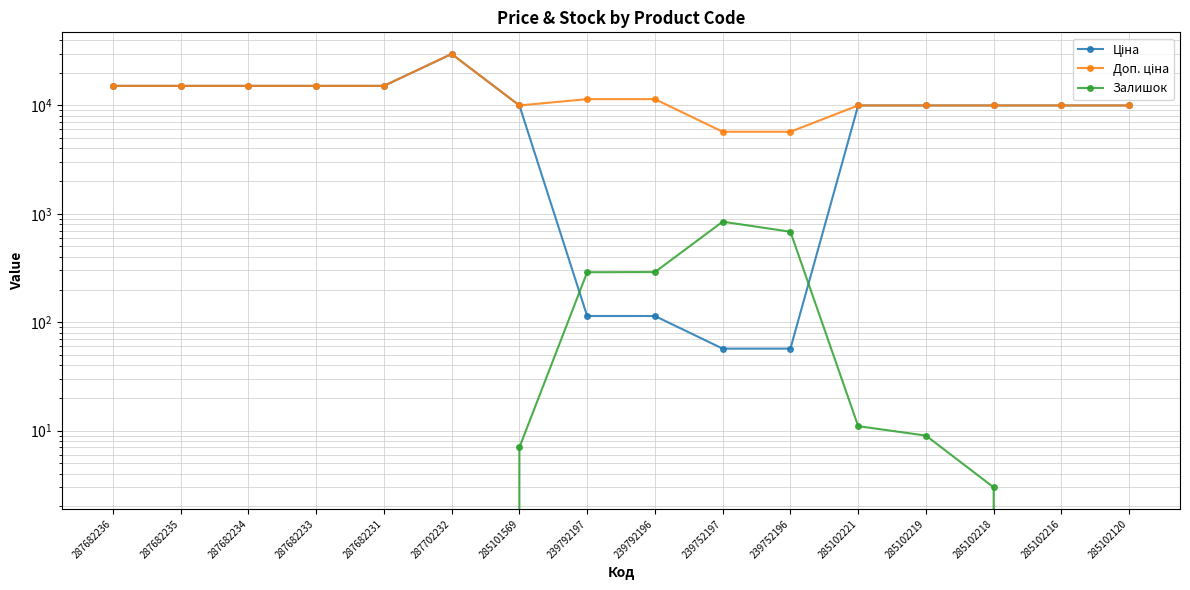

Rank the series by their maximum value, from lowest to highest.

Залишок, Ціна, Доп. ціна